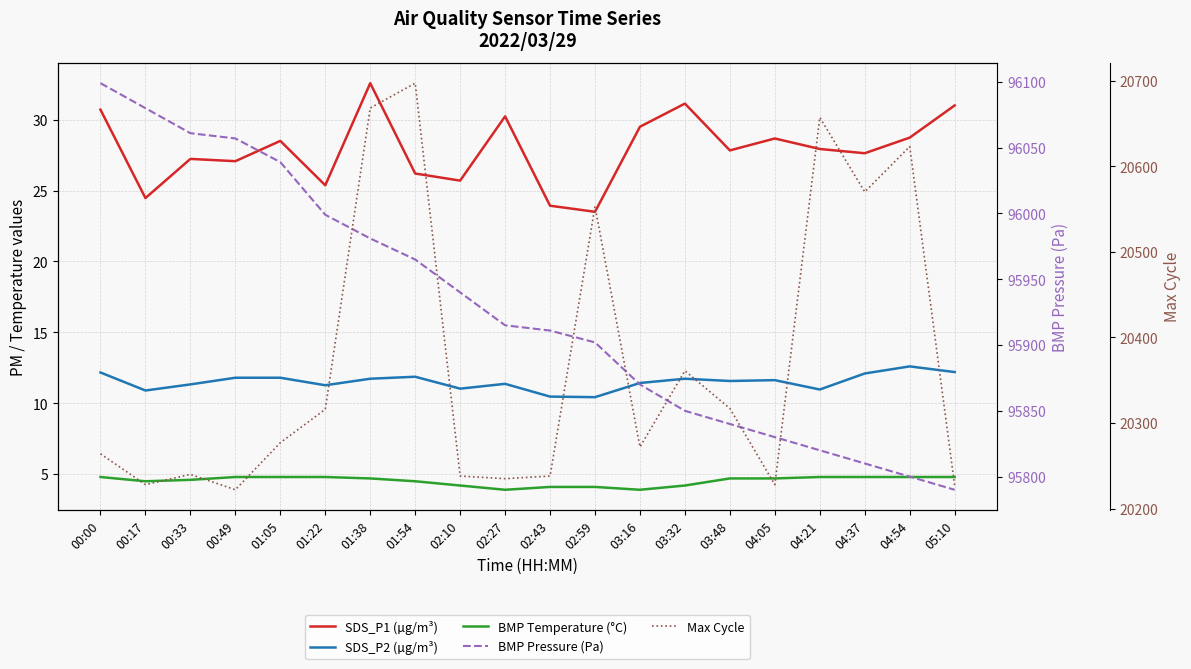

True or false: Max Cycle and BMP Temperature (°C) cross at least once.

False